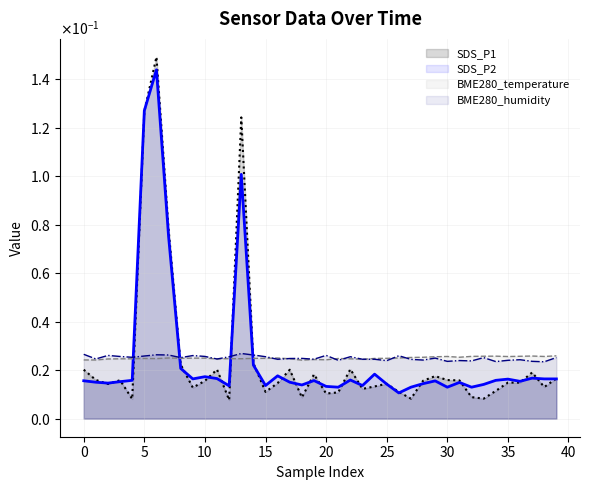

Count the number of categories in the chart.

40